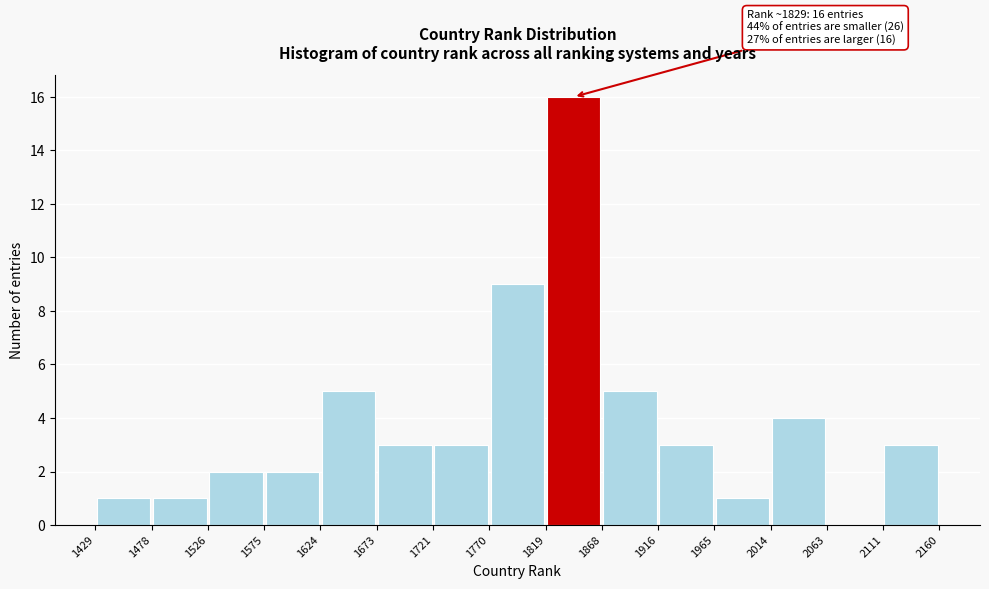

Over which range of the x-axis is the bar tallest?

1819 to 1868